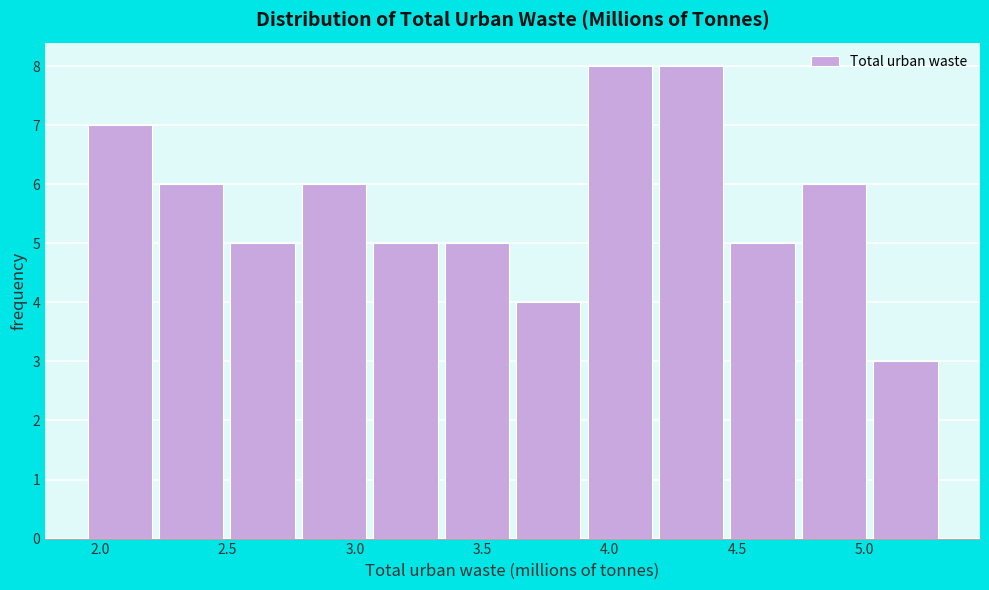

What is the height of the bar covering 3.90 to 4.20 on the x-axis? Neither the bar edges nor the heights are printed on the chart, so give them approximately, as read against the axes.

8